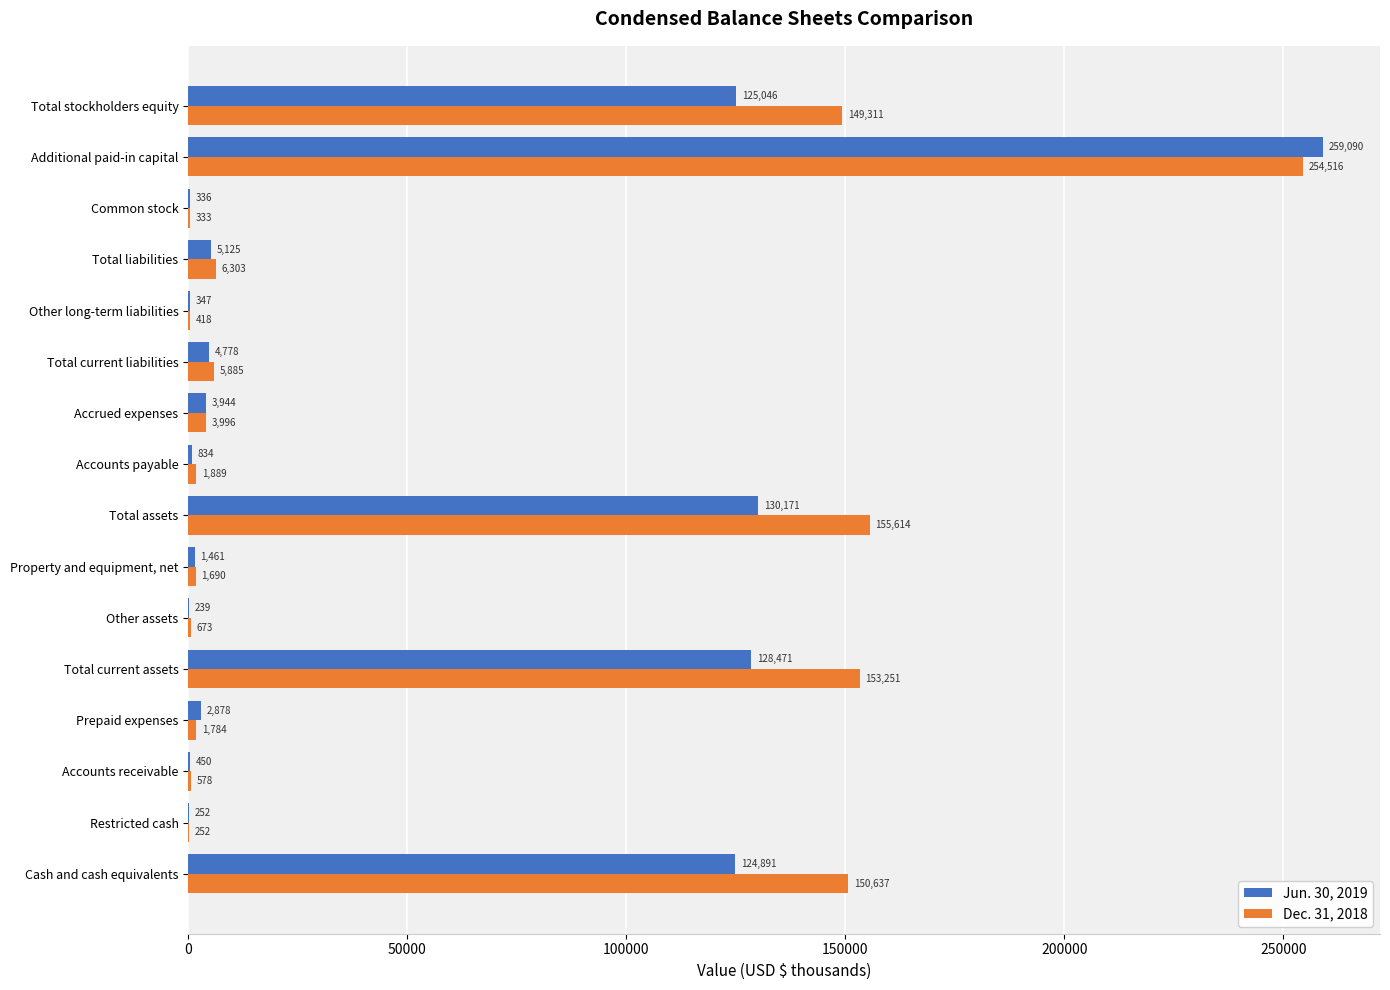

What is the maximum value for Jun. 30, 2019?

259090